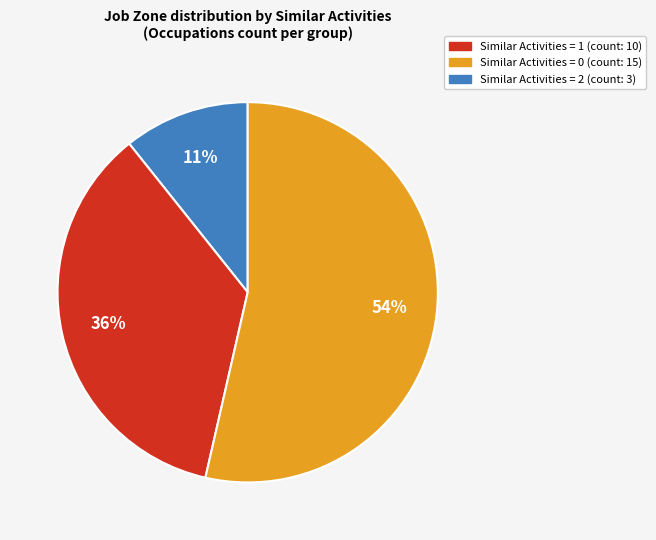

Is there any slice that represents more than half of the pie?

Yes